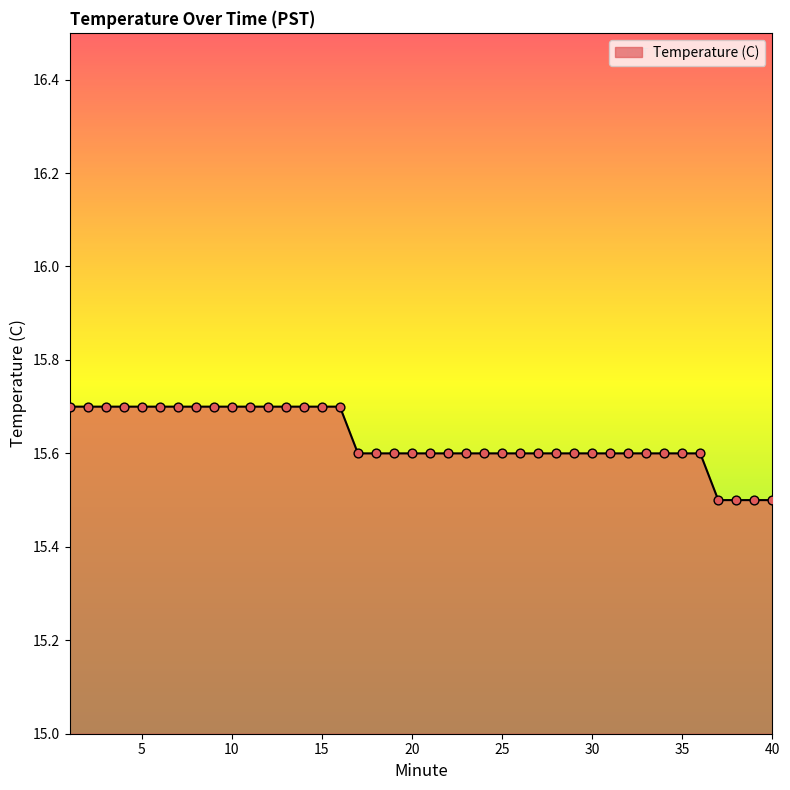

What is the greatest value displayed?

15.7